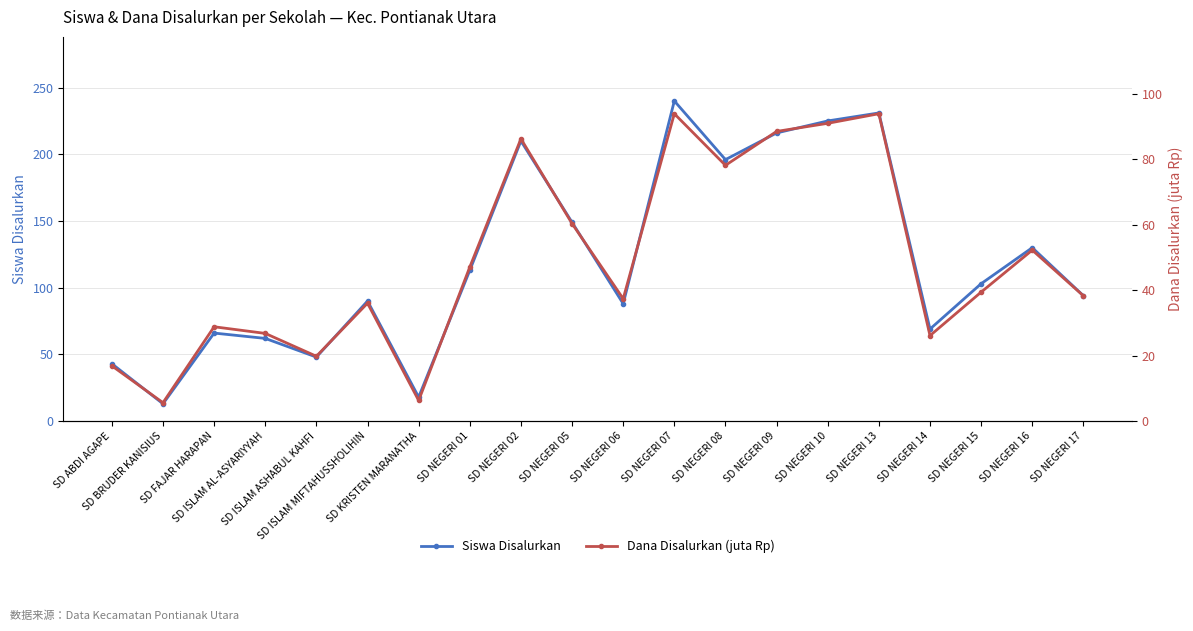

What is the total value across all series at SD FAJAR HARAPAN?

94.8